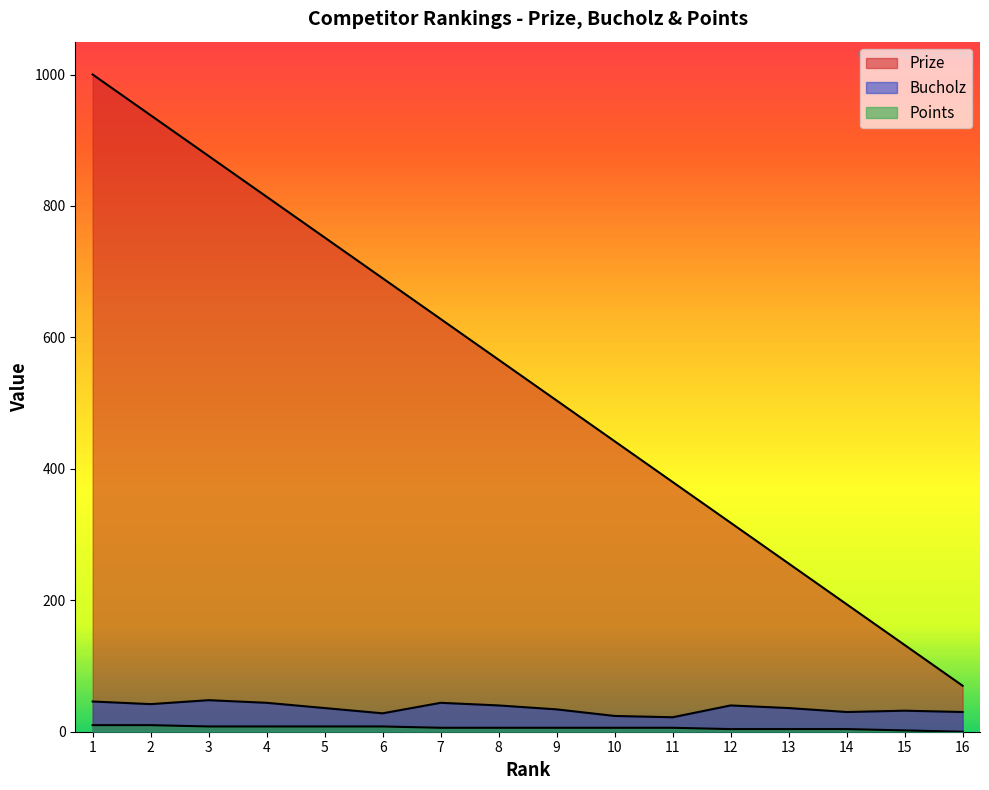

Reading left to right, extract all data points from this chart.

Prize: 1000	938	876	814	752	690	628	566	504	442	380	318	256	194	132	70
Bucholz: 46	42	48	44	36	28	44	40	34	24	22	40	36	30	32	30
Points: 10	10	8	8	8	8	6	6	6	6	6	4	4	4	2	0